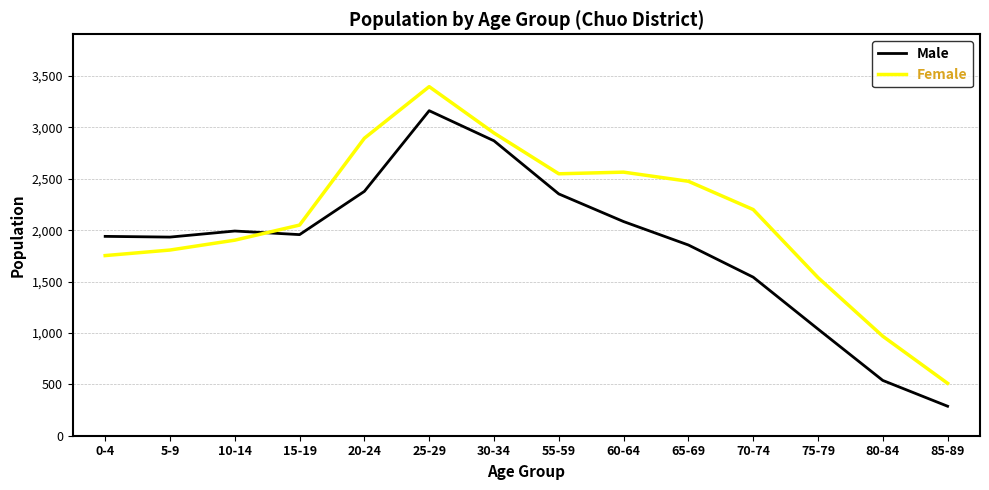

What is the total value across all series at 5-9?

3740